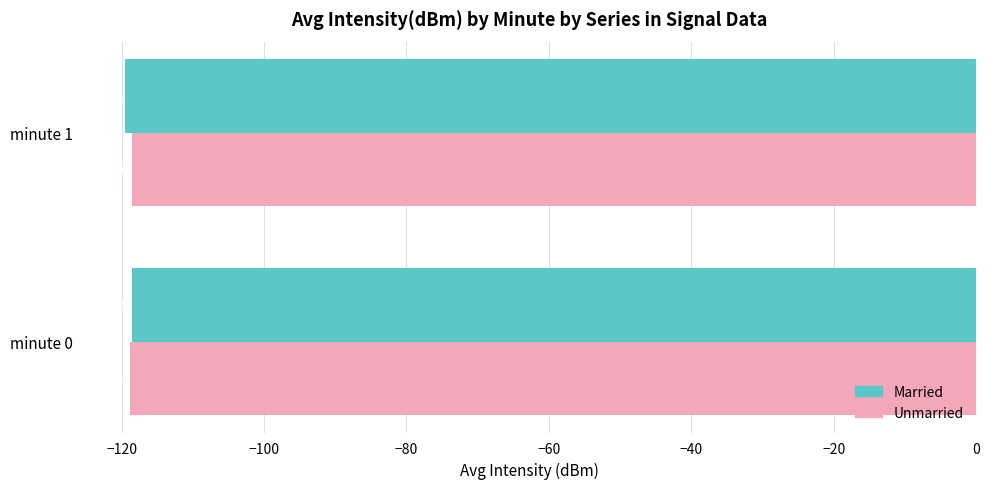

What is the maximum value shown in the chart?

-118.5